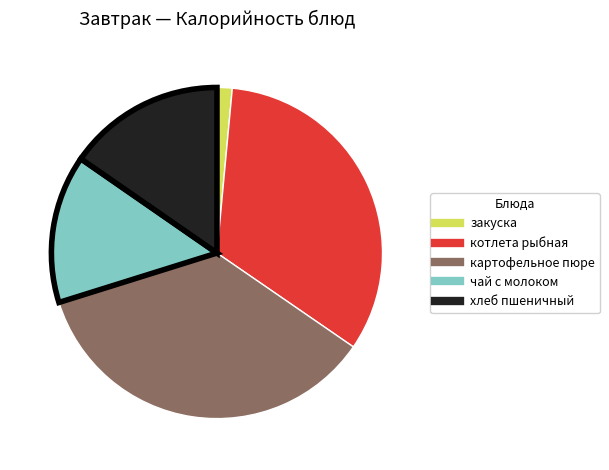

Is there a majority slice in this chart?

No